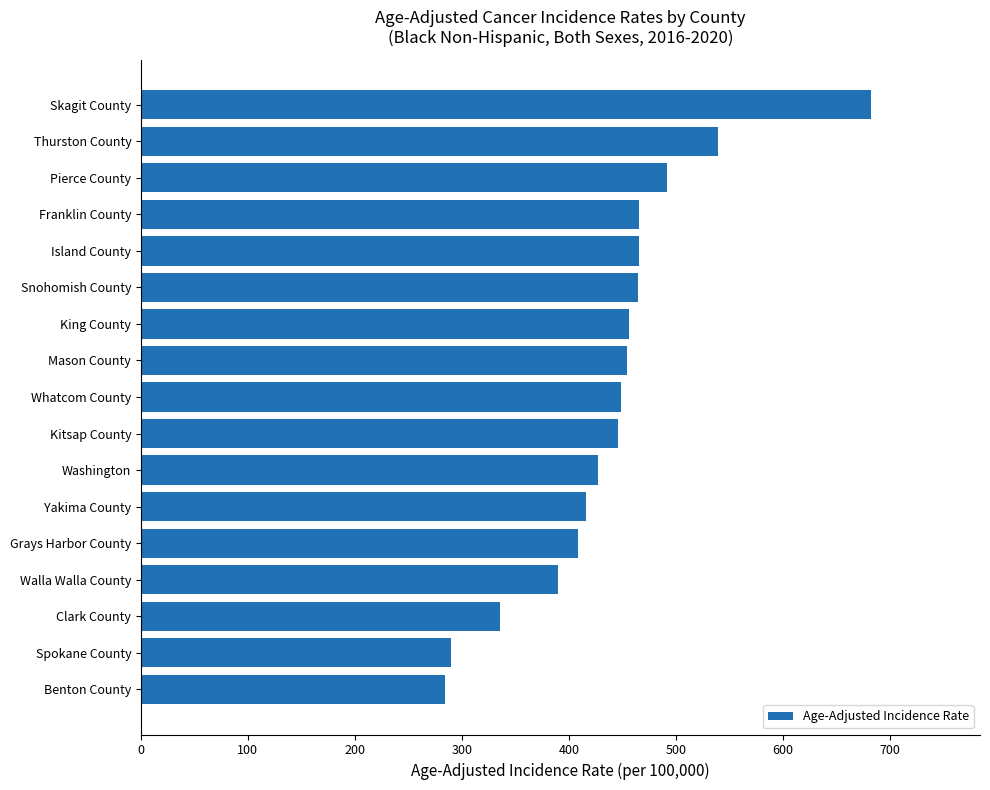

What value does the data have at Washington?

427.1